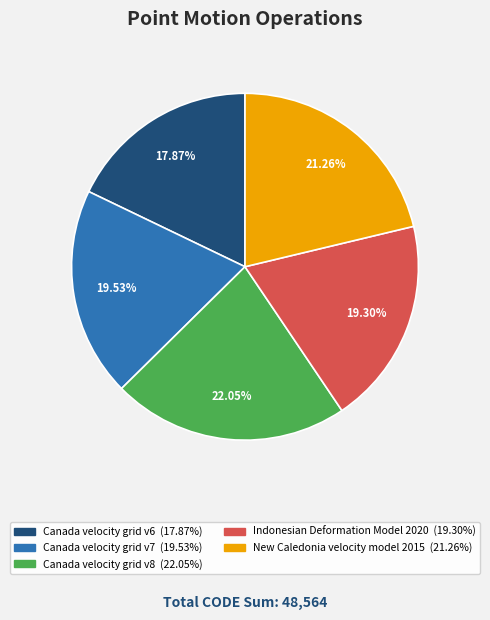

Is it true that Canada velocity grid v7 is 8% of the pie?

False